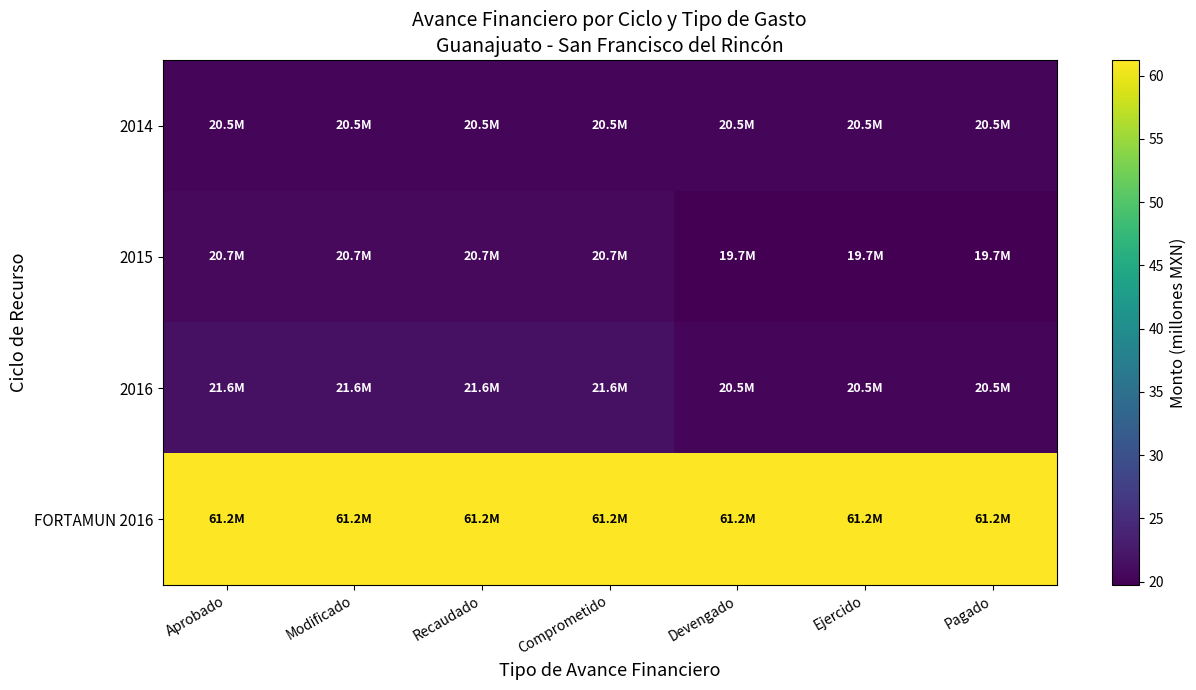

What is the total value across all series at Modificado?

124.1